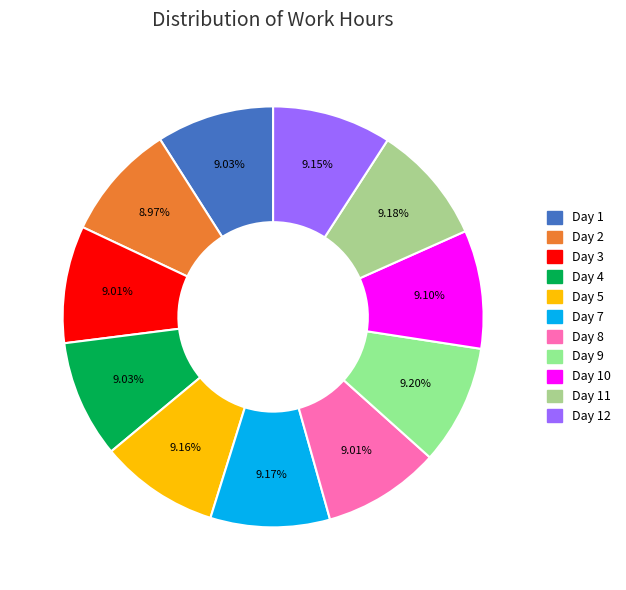

Which category has the smallest portion of the pie?

Day 2